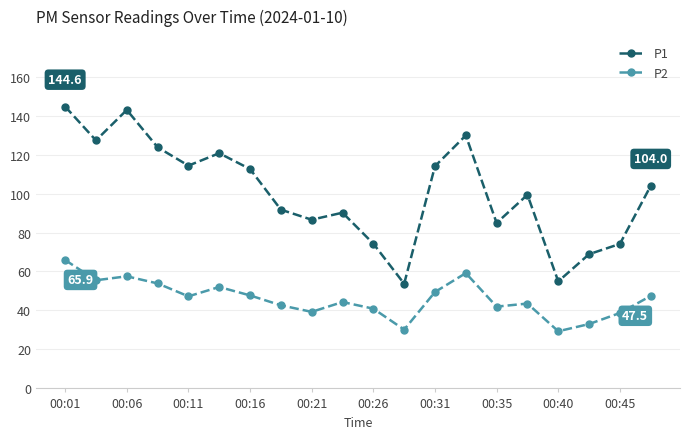

At how many categories does at least one series exceed 78?

15